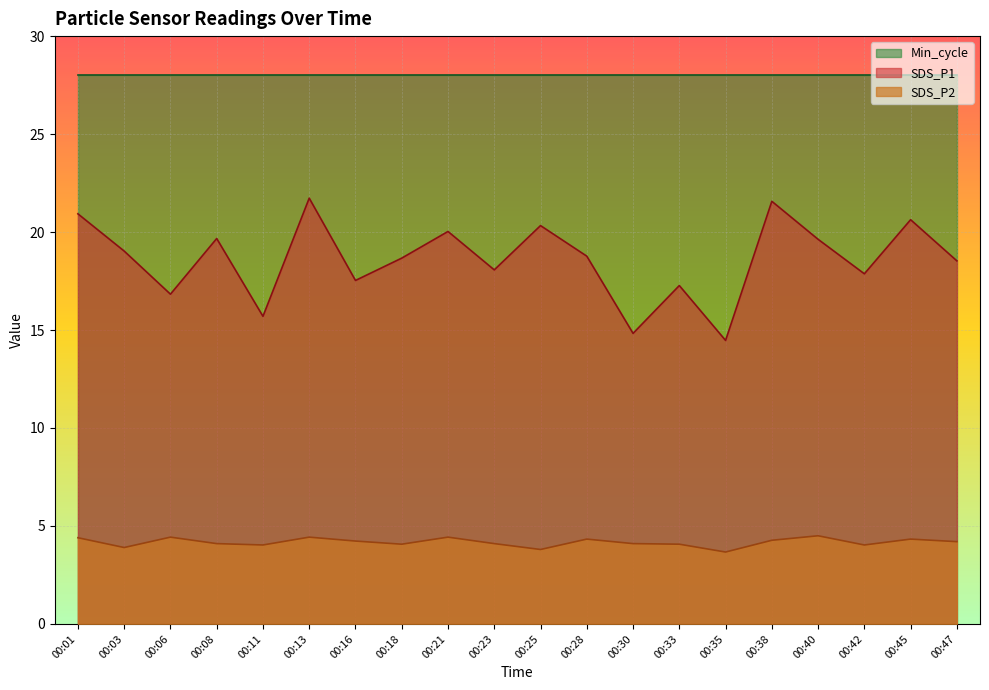

How many values in the SDS_P2 series exceed 4?

17